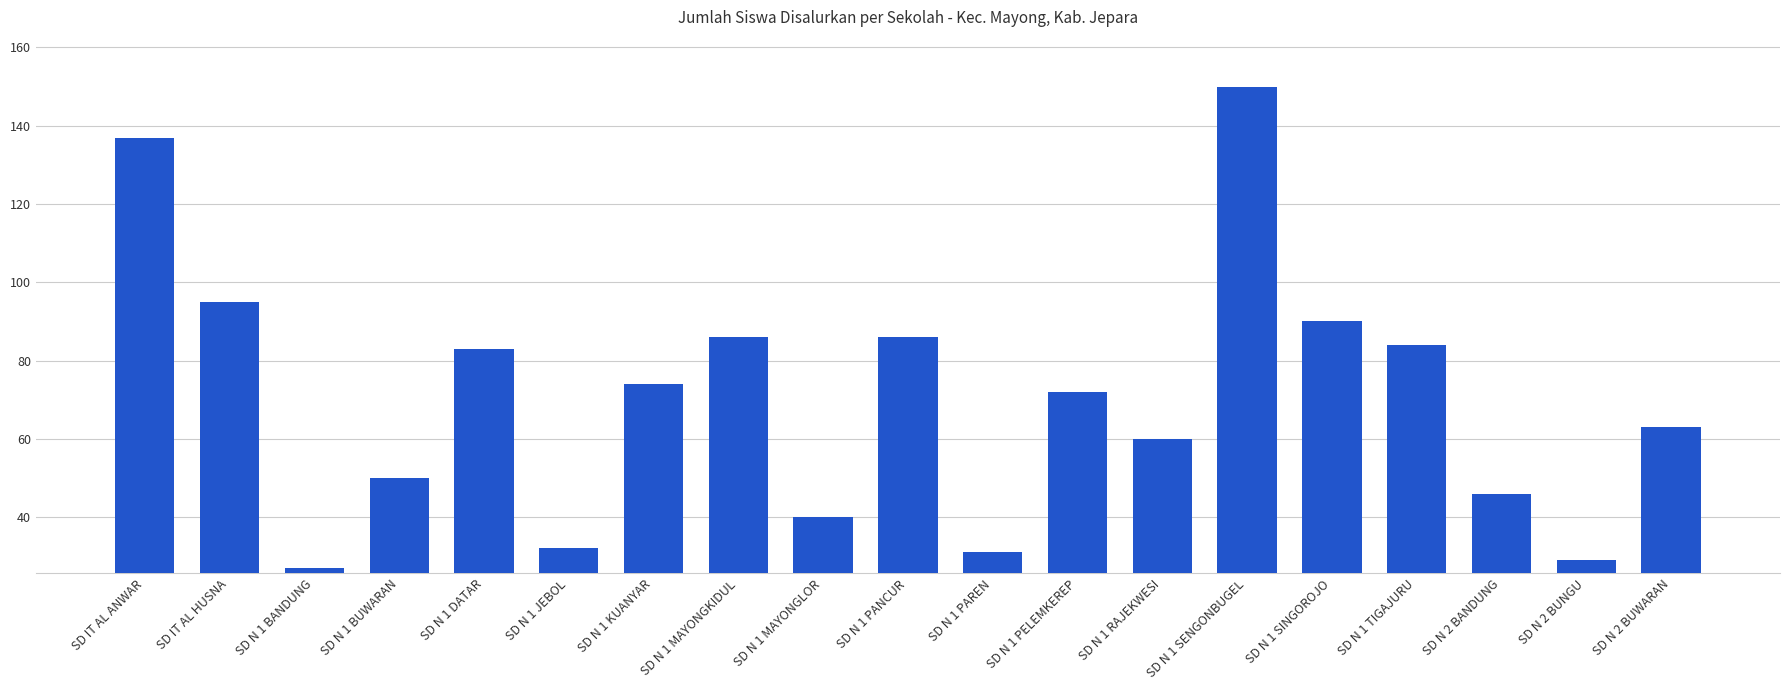

Reading left to right, what are all the values shown in this chart?

137	95	27	50	83	32	74	86	40	86	31	72	60	150	90	84	46	29	63